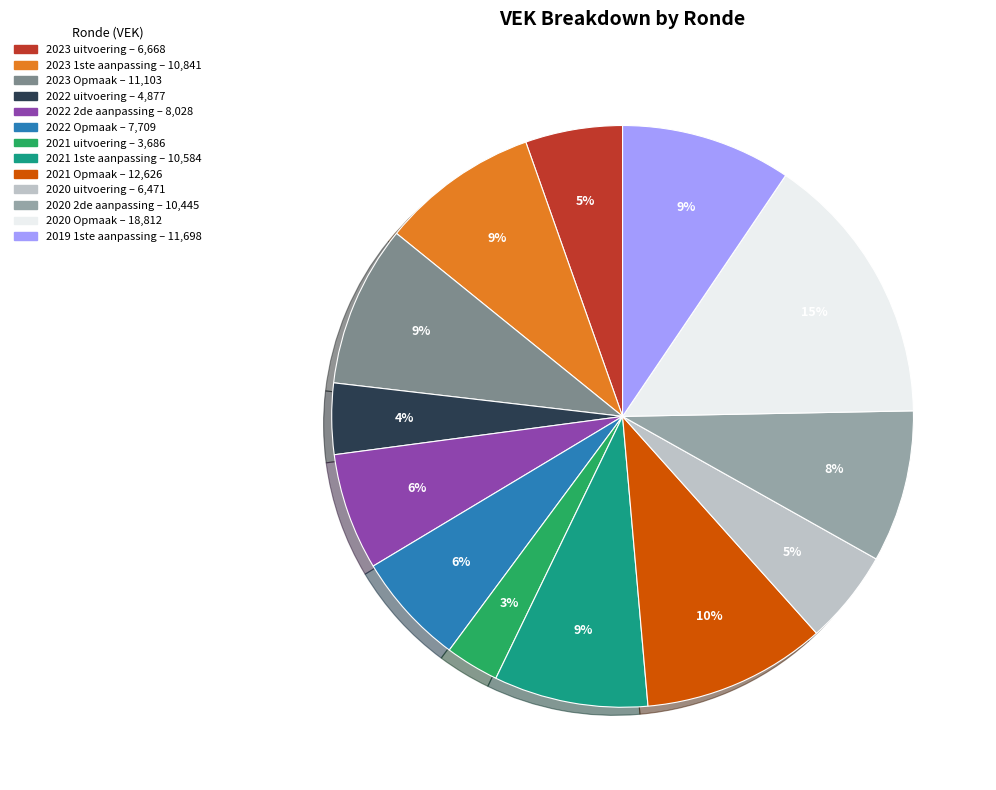

Count the number of slices in the pie.

13